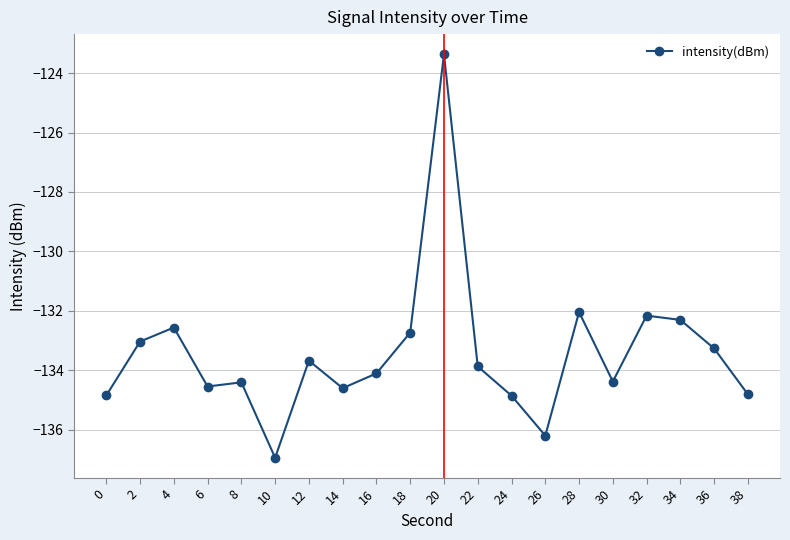

What is the greatest value displayed?

-123.4